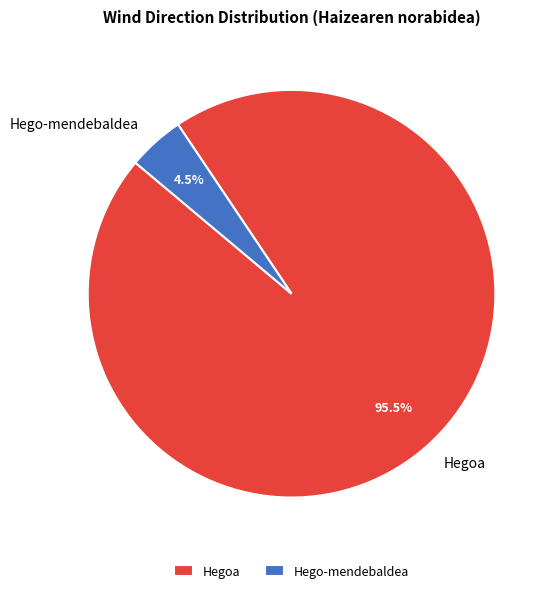

Does any single category account for the majority?

Yes